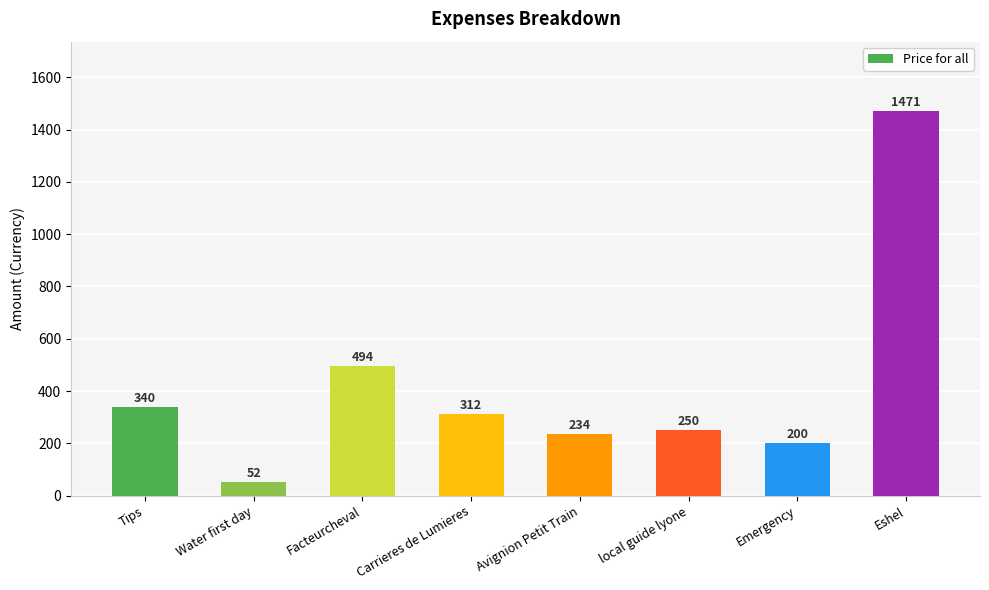

What is the label of the 1st bar from the right?

Eshel